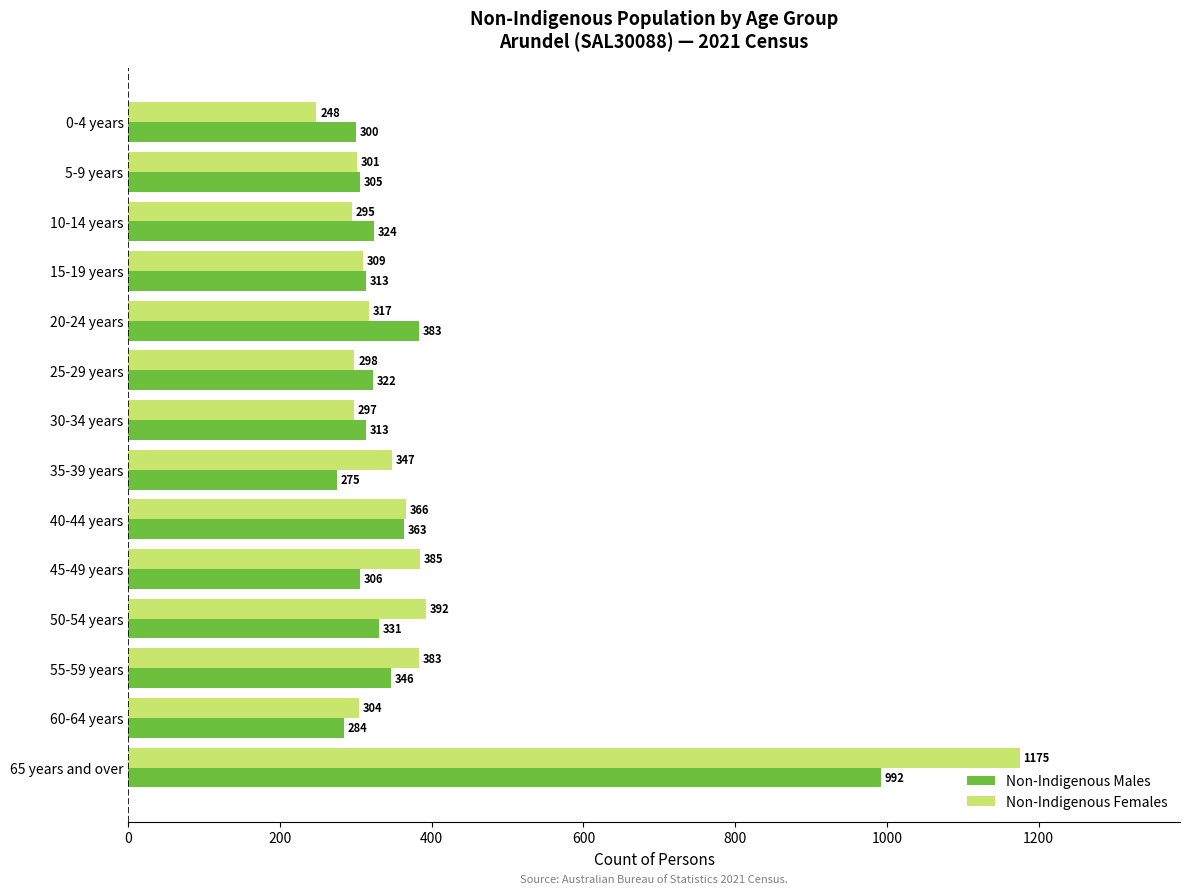

Between 35-39 years and 45-49 years, which series saw the biggest shift?

Non-Indigenous Females